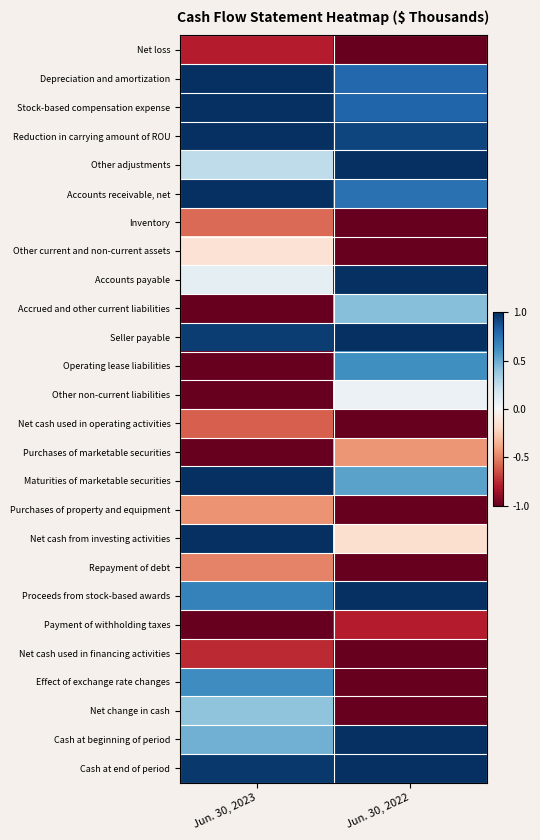

Reading right to left, transcribe all the data shown in this chart.

Net loss: Jun. 30, 2022=-1.0	Jun. 30, 2023=-0.8
Depreciation and amortization: Jun. 30, 2022=0.8	Jun. 30, 2023=1.0
Stock-based compensation expense: Jun. 30, 2022=0.8	Jun. 30, 2023=1.0
Reduction in carrying amount of ROU: Jun. 30, 2022=0.9	Jun. 30, 2023=1.0
Other adjustments: Jun. 30, 2022=1.0	Jun. 30, 2023=0.3
Accounts receivable, net: Jun. 30, 2022=0.7	Jun. 30, 2023=1.0
Inventory: Jun. 30, 2022=-1.0	Jun. 30, 2023=-0.6
Other current and non-current assets: Jun. 30, 2022=-1.0	Jun. 30, 2023=-0.1
Accounts payable: Jun. 30, 2022=1.0	Jun. 30, 2023=0.1
Accrued and other current liabilities: Jun. 30, 2022=0.4	Jun. 30, 2023=-1.0
Seller payable: Jun. 30, 2022=1.0	Jun. 30, 2023=1.0
Operating lease liabilities: Jun. 30, 2022=0.6	Jun. 30, 2023=-1.0
Other non-current liabilities: Jun. 30, 2022=0.1	Jun. 30, 2023=-1.0
Net cash used in operating activities: Jun. 30, 2022=-1.0	Jun. 30, 2023=-0.6
Purchases of marketable securities: Jun. 30, 2022=-0.4	Jun. 30, 2023=-1.0
Maturities of marketable securities: Jun. 30, 2022=0.5	Jun. 30, 2023=1.0
Purchases of property and equipment: Jun. 30, 2022=-1.0	Jun. 30, 2023=-0.4
Net cash from investing activities: Jun. 30, 2022=-0.2	Jun. 30, 2023=1.0
Repayment of debt: Jun. 30, 2022=-1.0	Jun. 30, 2023=-0.5
Proceeds from stock-based awards: Jun. 30, 2022=1.0	Jun. 30, 2023=0.7
Payment of withholding taxes: Jun. 30, 2022=-0.8	Jun. 30, 2023=-1.0
Net cash used in financing activities: Jun. 30, 2022=-1.0	Jun. 30, 2023=-0.8
Effect of exchange rate changes: Jun. 30, 2022=-1.0	Jun. 30, 2023=0.6
Net change in cash: Jun. 30, 2022=-1.0	Jun. 30, 2023=0.4
Cash at beginning of period: Jun. 30, 2022=1.0	Jun. 30, 2023=0.5
Cash at end of period: Jun. 30, 2022=1.0	Jun. 30, 2023=1.0